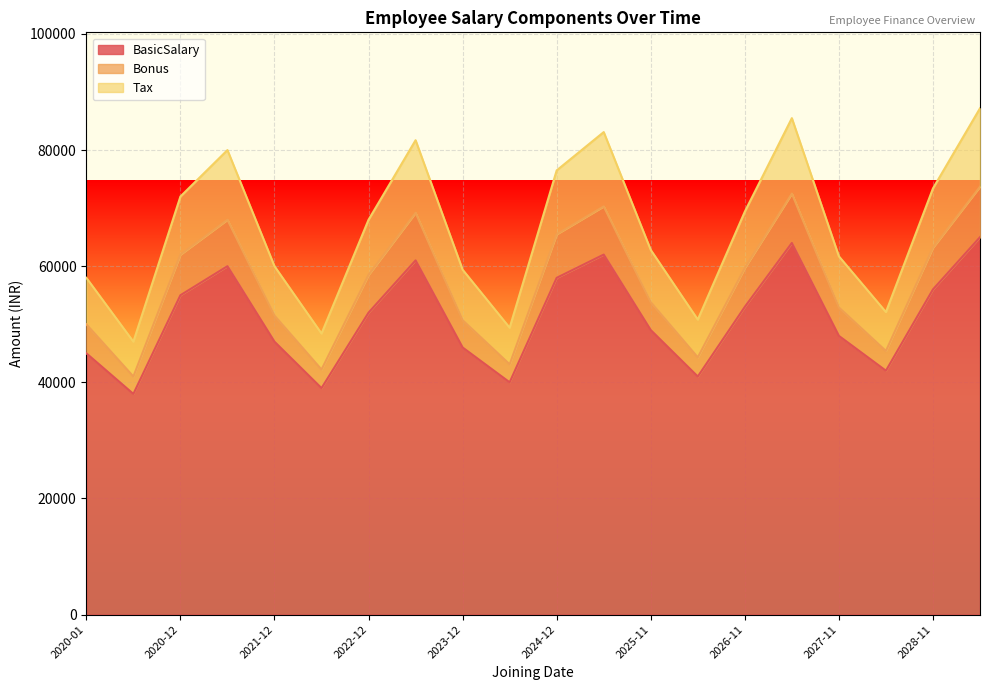

What is the value of the Bonus point at the 6th from the left?

42200